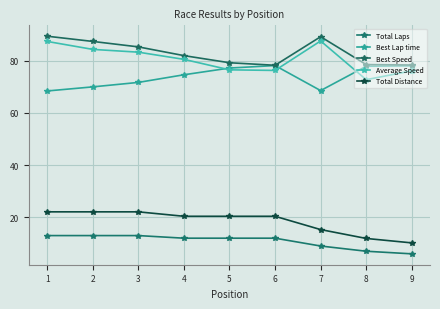

What is the sum of the Best Lap time values at 8 and 1?

146.3